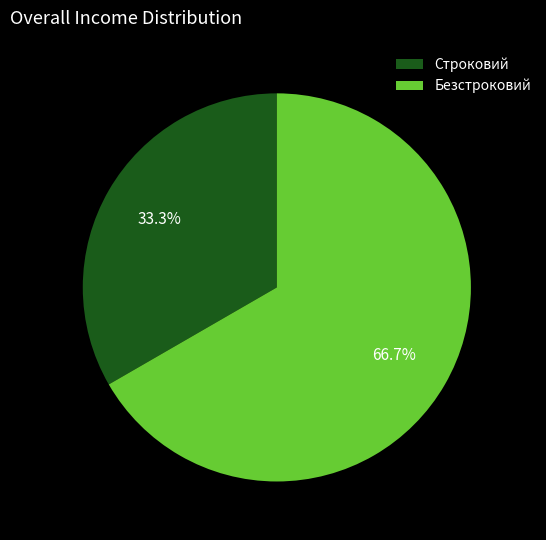

Rank the categories by value from lowest to highest.

Строковий, Безстроковий